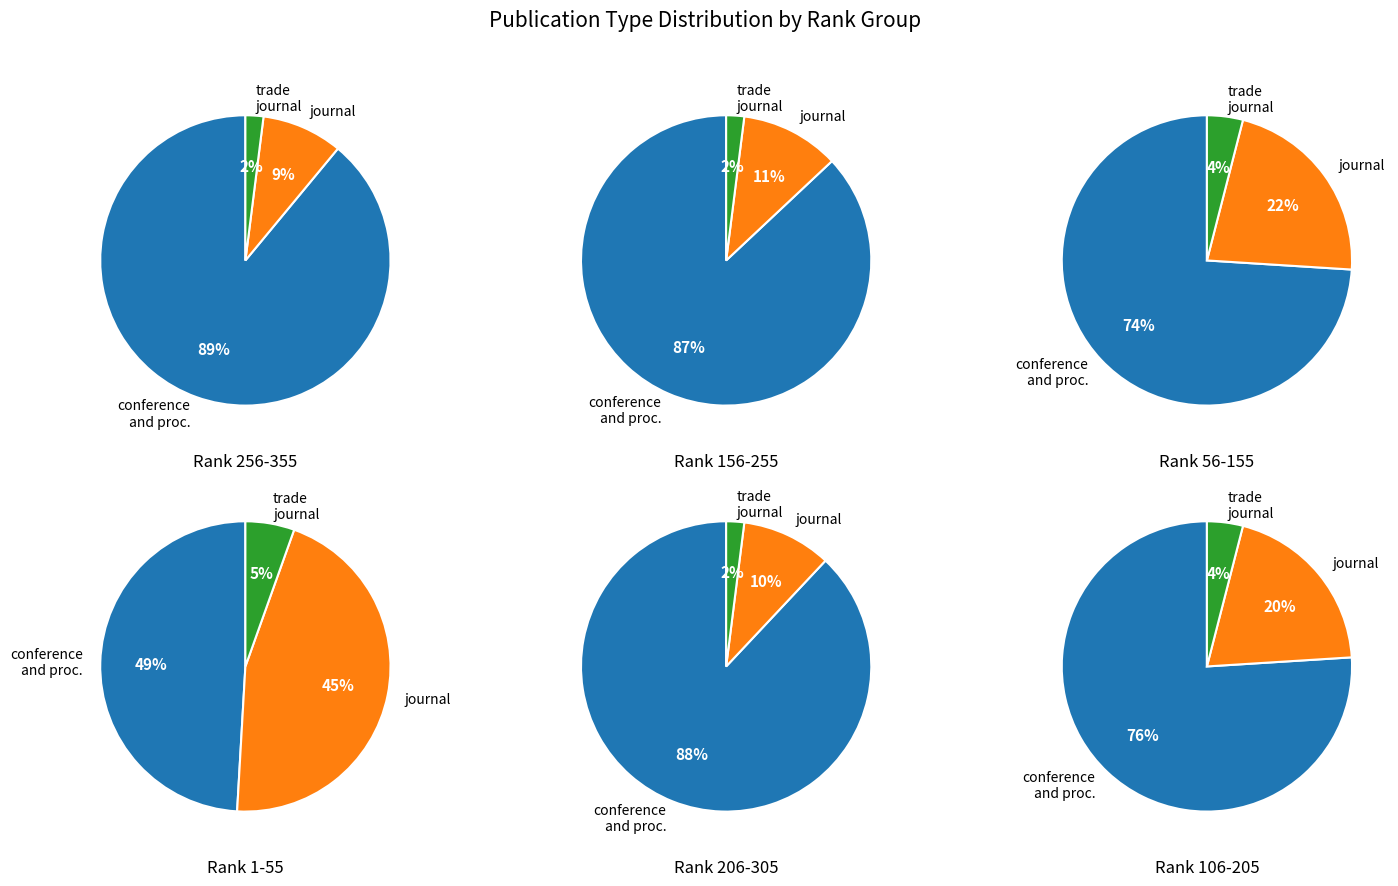

To the nearest percent, what is the difference between the trade journal and journal slice percentages?

12%